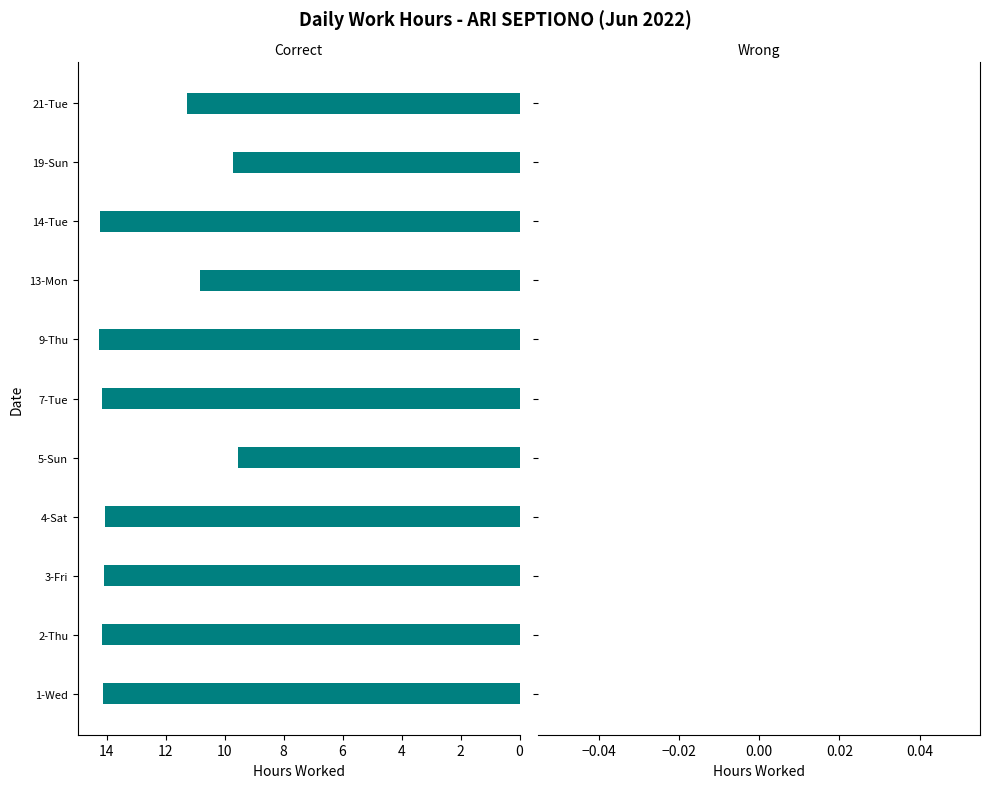

The chart shows a value of 24.0 at 9-Thu. True or false?

False